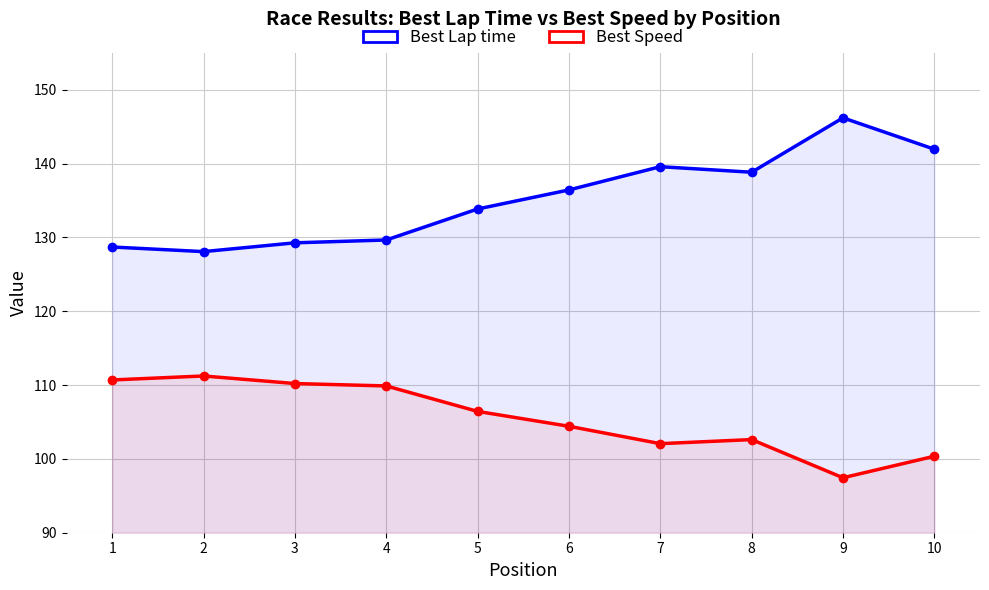

True or false: Best Speed has more than 0 interior local peaks.

True